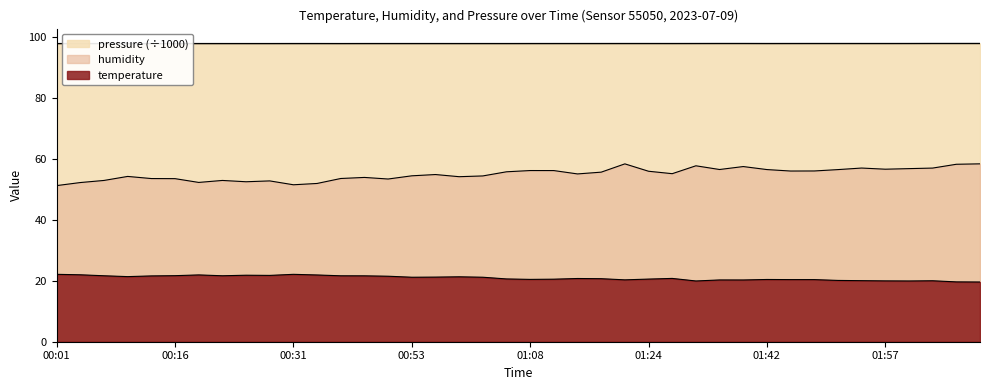

What is the difference between the maximum and minimum values in the temperature series?

2.5